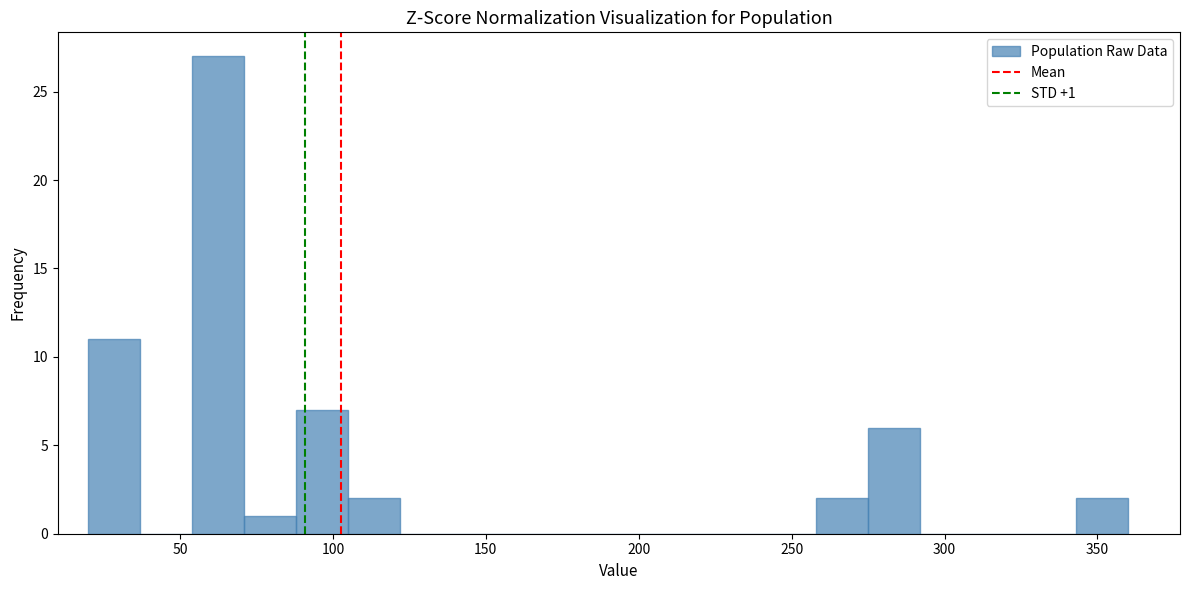

Read against the x-axis, roughly where is the centre of the tallest bar?

65